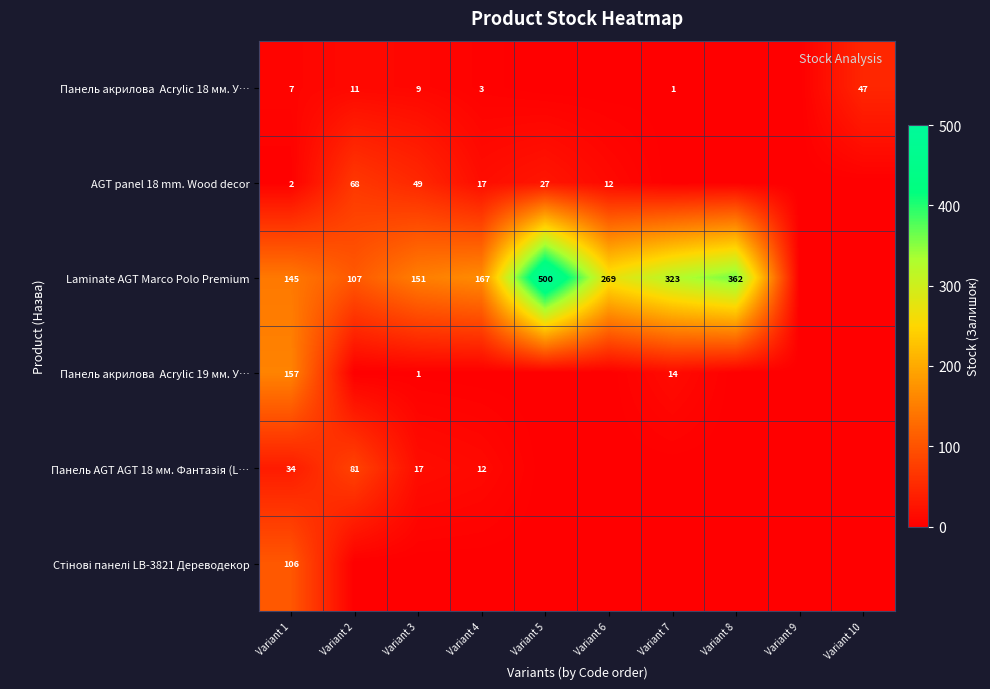

The value of AGT panel 18 mm. Wood decor at Variant 4 is 17. True or false?

True